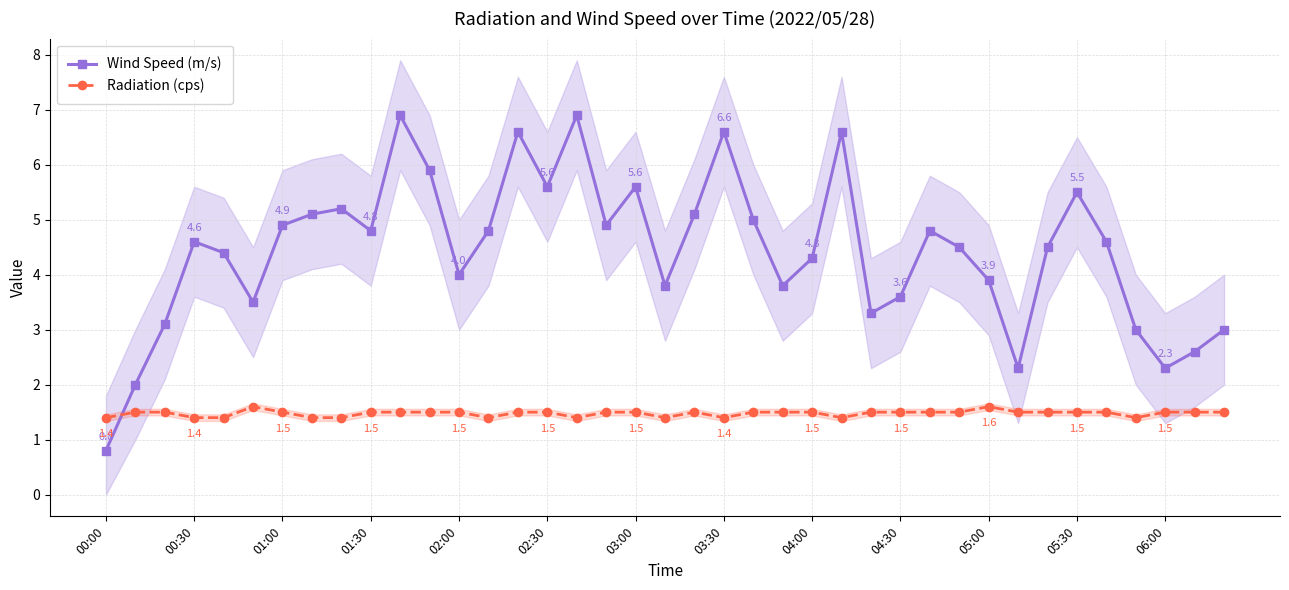

Which series ends up on top after the final intersection of Radiation (cps) and Wind Speed (m/s)?

Wind Speed (m/s)